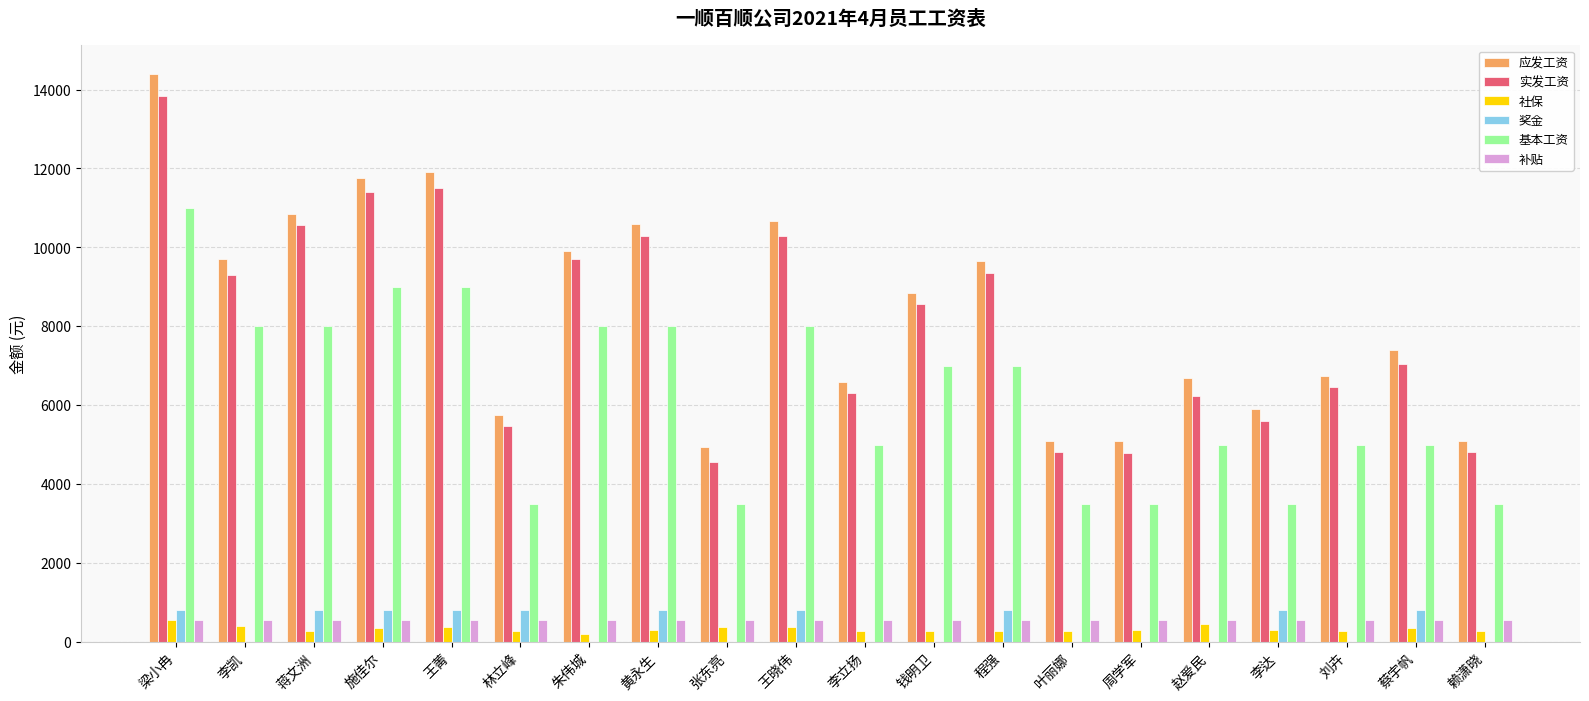

At which label does 实发工资 first exceed 8561?

梁小冉